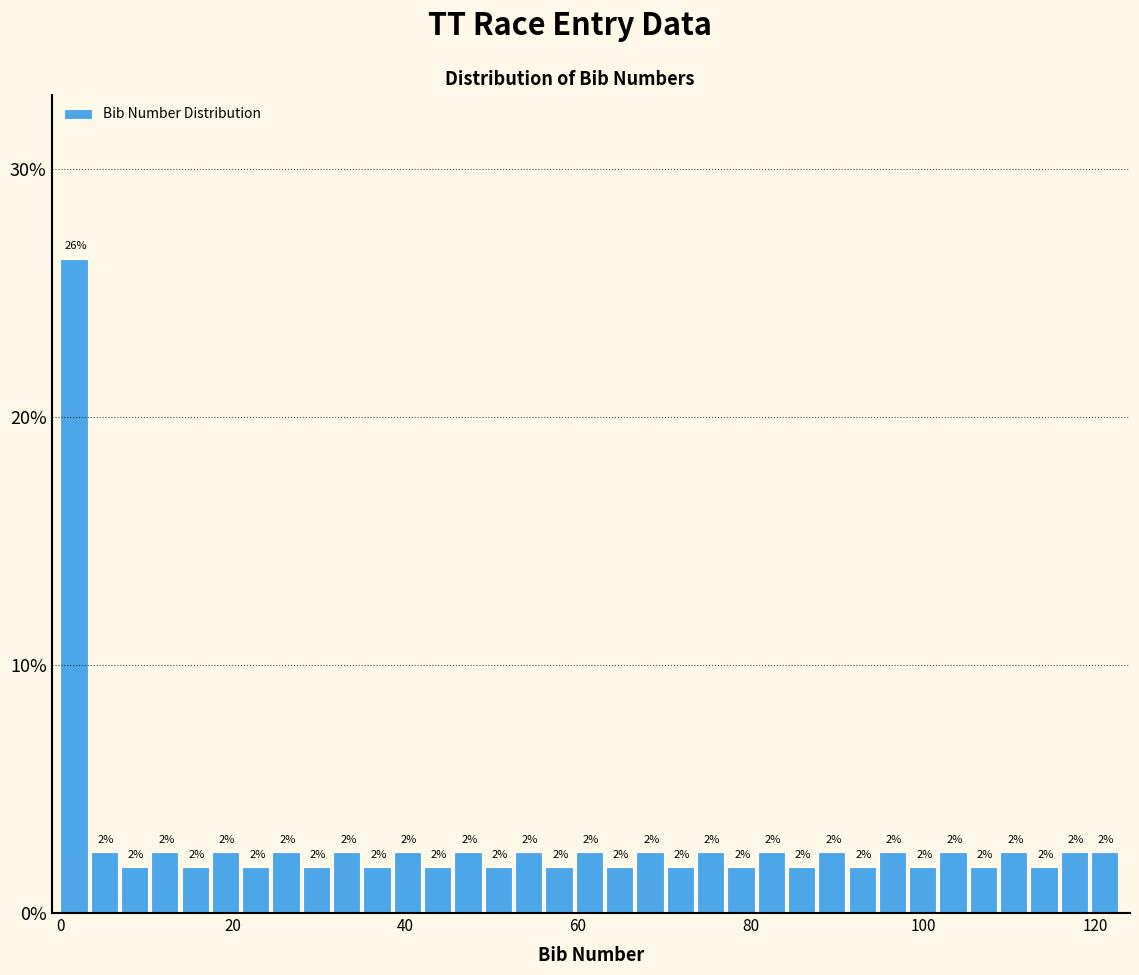

Around what value on the x-axis is the tallest bar? Give the approximate position of its centre, as read against the axis.

2